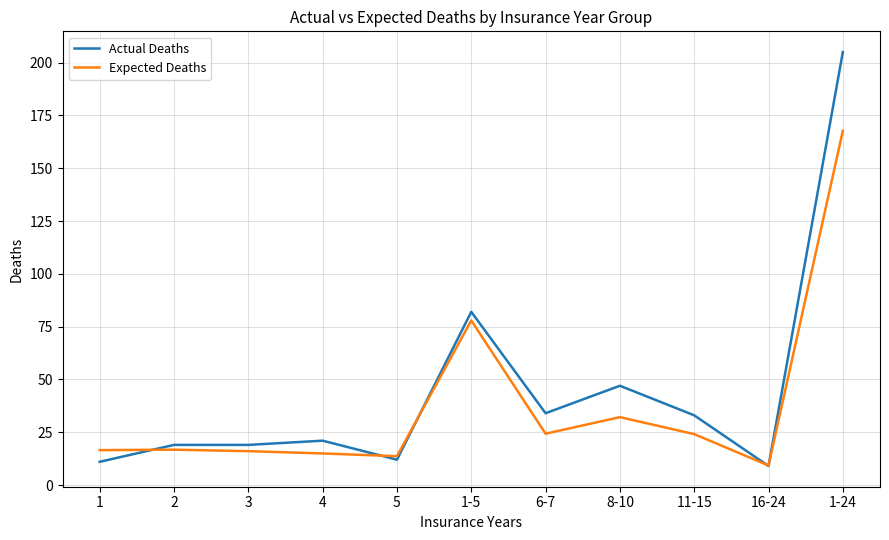

Which series has the largest total across all categories?

Actual Deaths